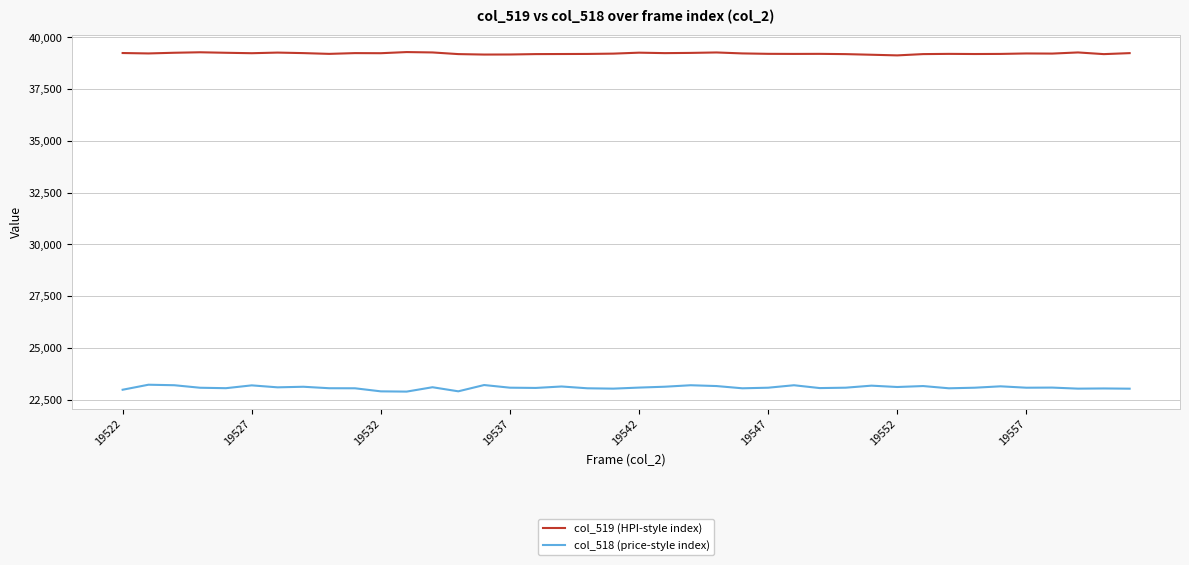

Which series has the largest total across all categories?

col_519 (HPI-style index)